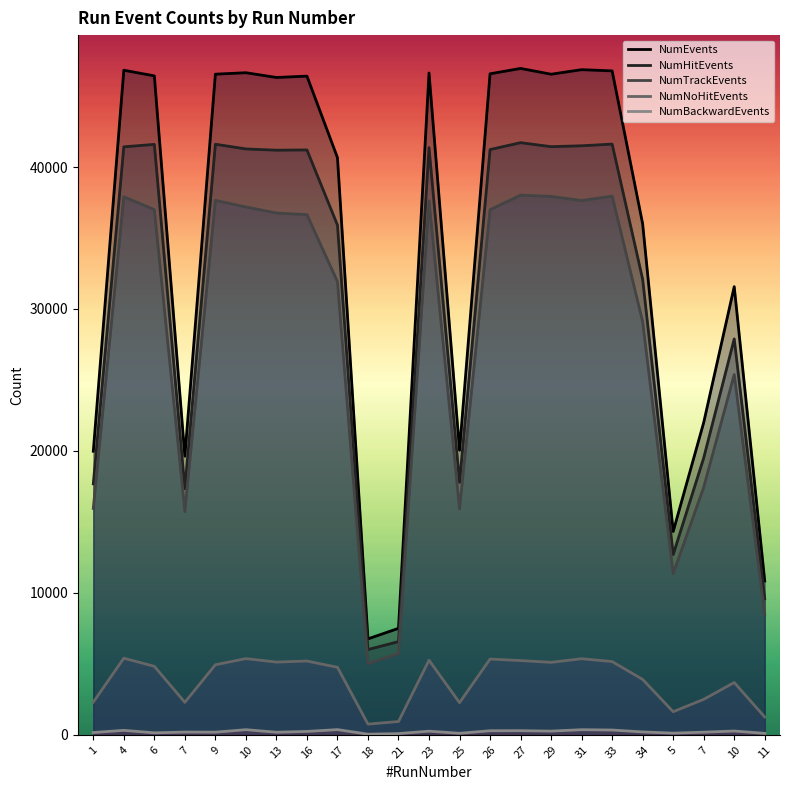

True or false: NumBackwardEvents and NumNoHitEvents intersect in this chart.

False